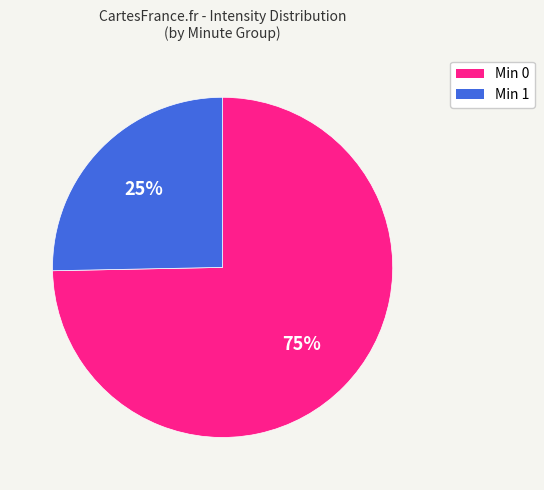

To the nearest percent, what is the average slice percentage?

50%